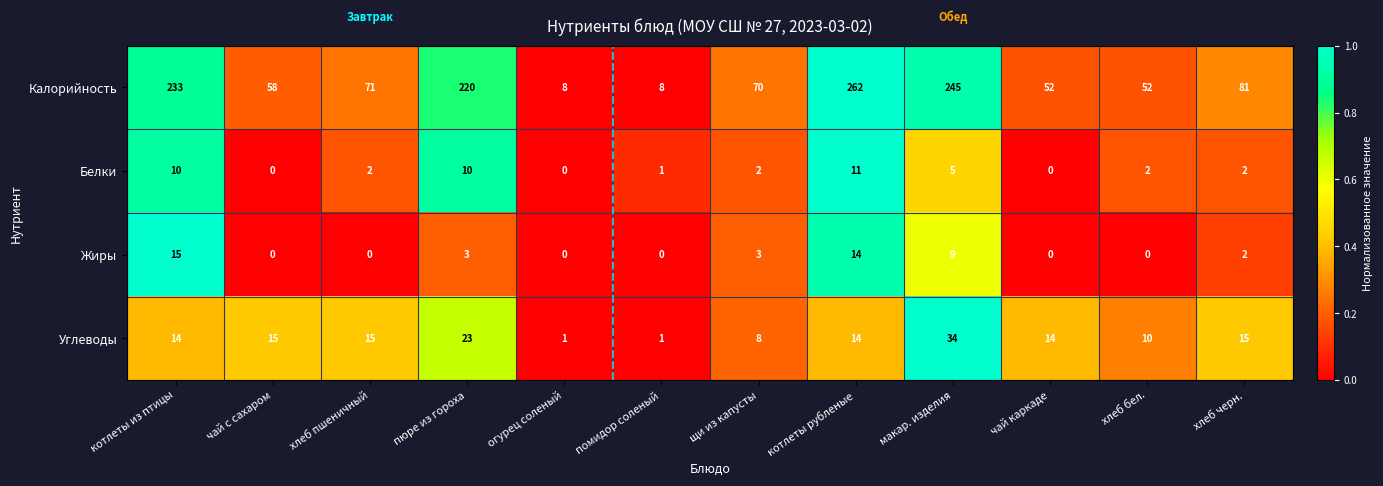

What is the approximate value of Калорийность at макар. изделия, to the nearest 5?

245